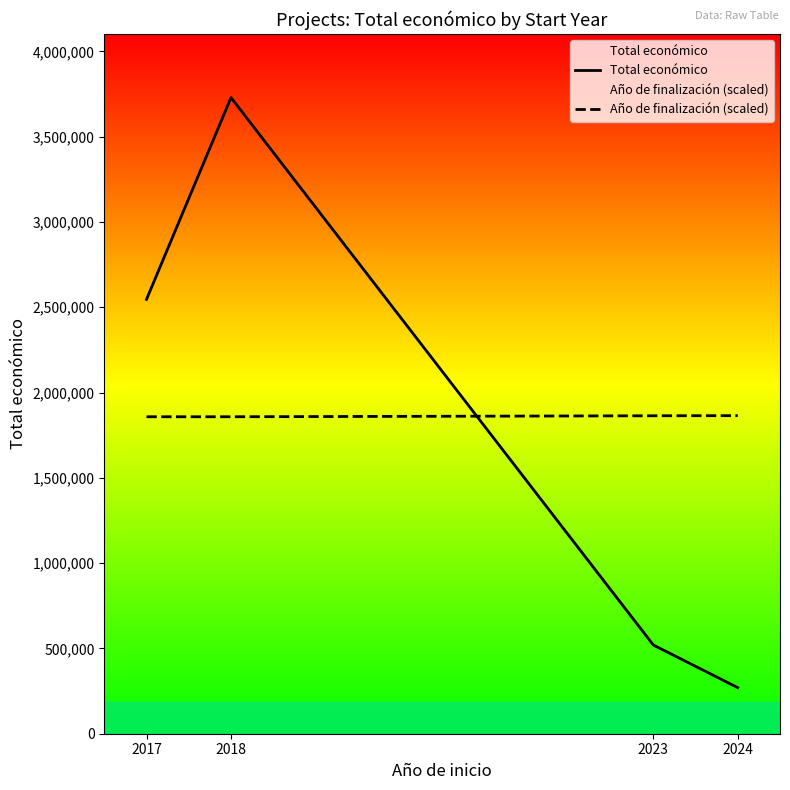

Reading right to left, transcribe all the data shown in this chart.

Total económico: 2024=270000.0	2023=520000.0	2018=3728998.0	2017=2546283.0
Año de finalización (scaled): 2024=1864499.0	2023=1863809.1	2018=1858060.2	2017=1858060.2